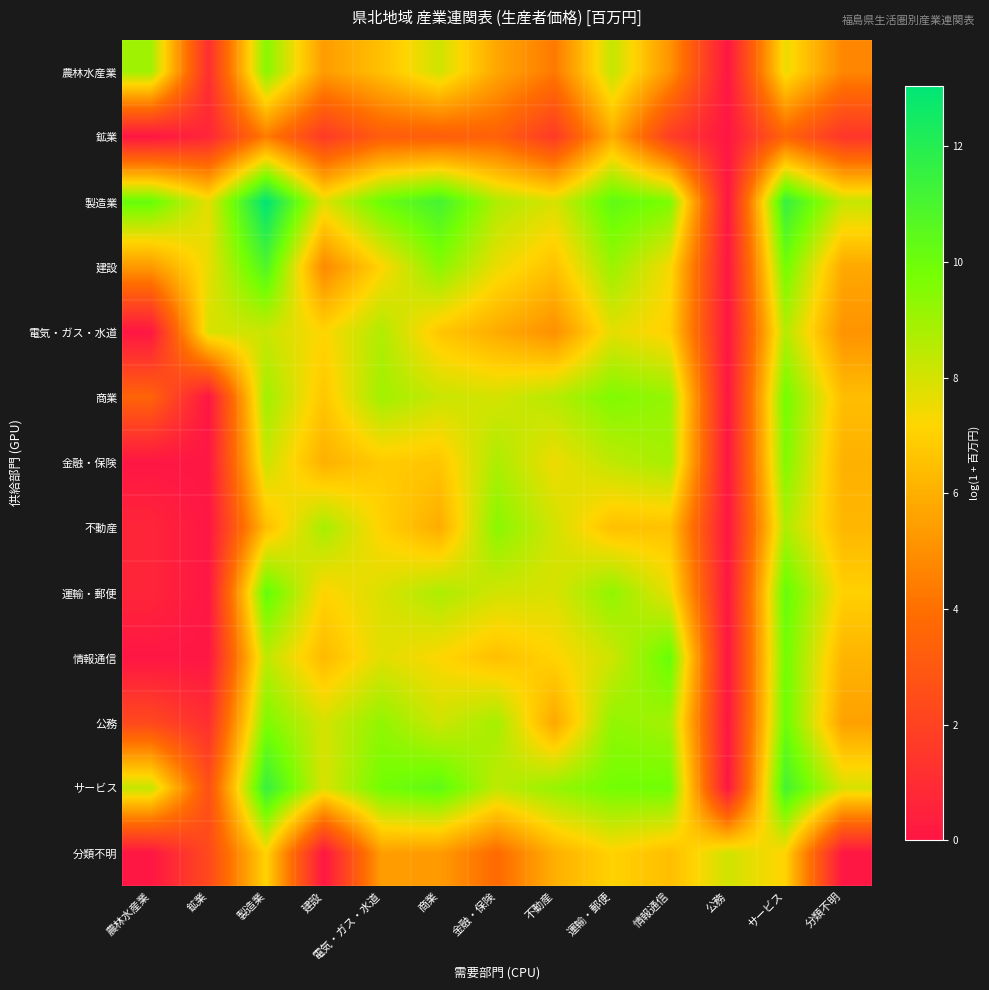

What is the total value across all series at 不動産?

85.4